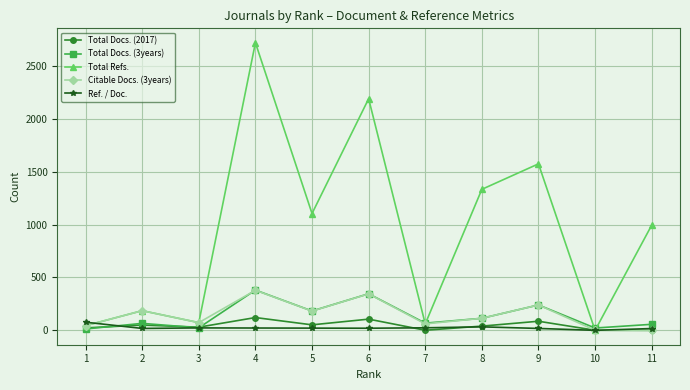

True or false: Total Refs. has more than 1 interior local peaks.

True